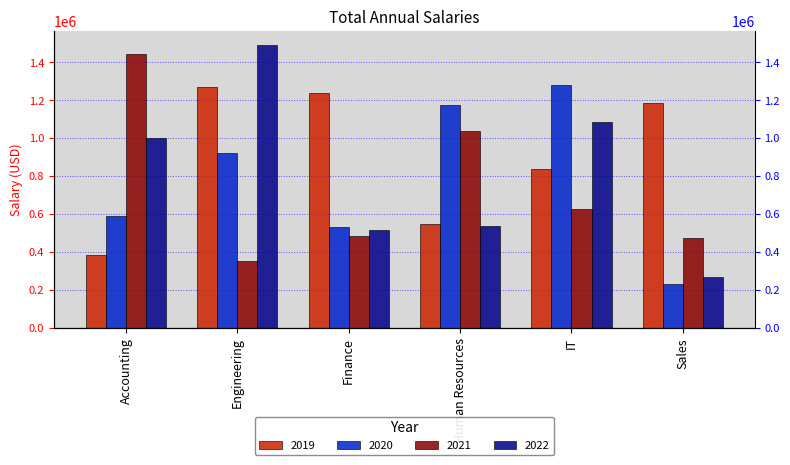

Read the 2019 value at Finance.

1240238